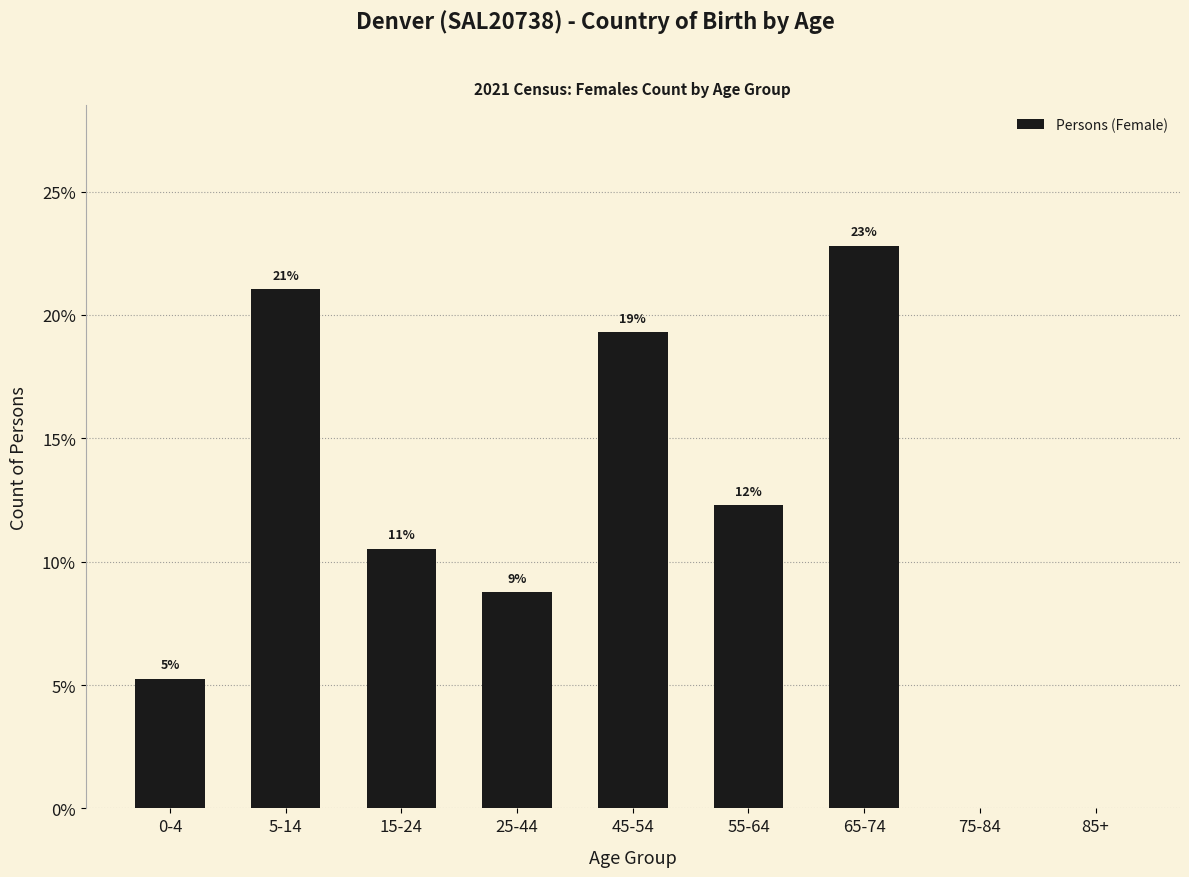

Are the bars horizontal?

No